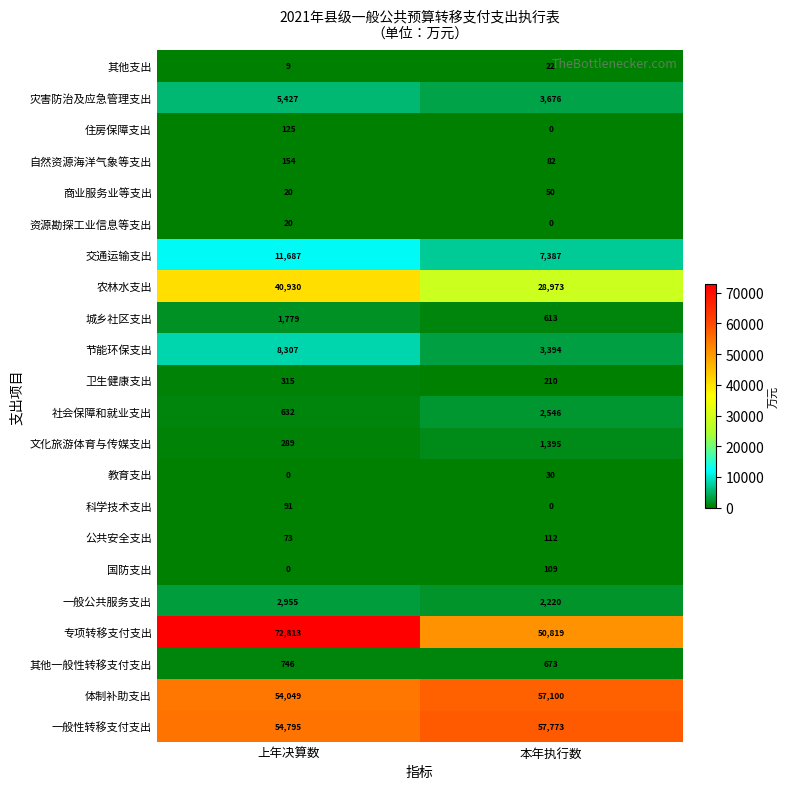

Which series has the widest spread of values?

专项转移支付支出